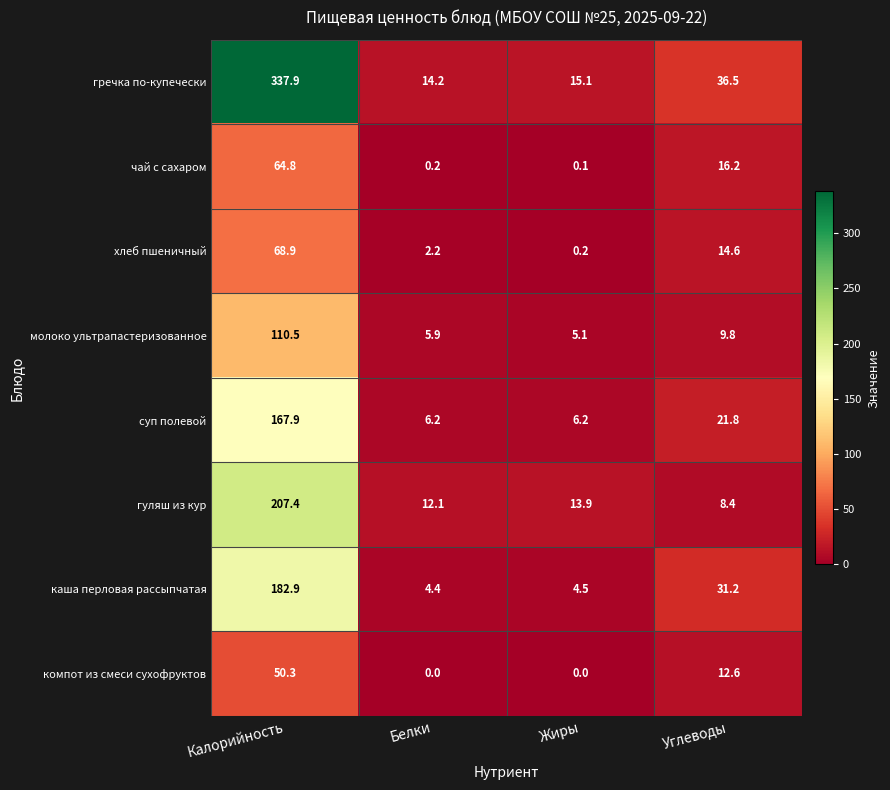

How many data points in суп полевой are above 21?

2